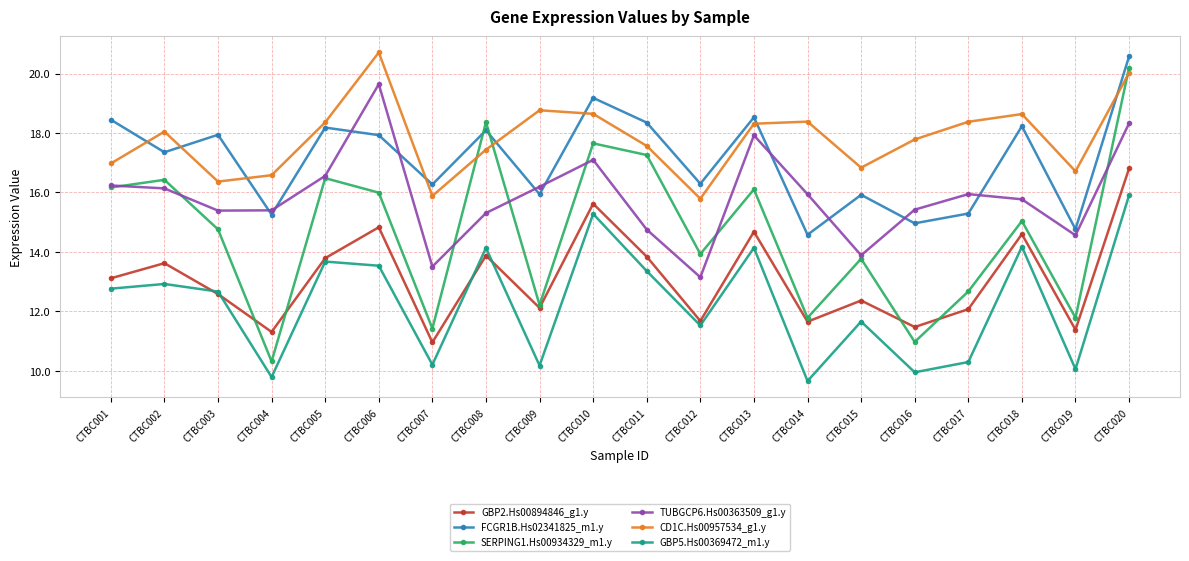

What are all the series names shown in the legend?

GBP2.Hs00894846_g1.y, FCGR1B.Hs02341825_m1.y, SERPING1.Hs00934329_m1.y, TUBGCP6.Hs00363509_g1.y, CD1C.Hs00957534_g1.y, GBP5.Hs00369472_m1.y